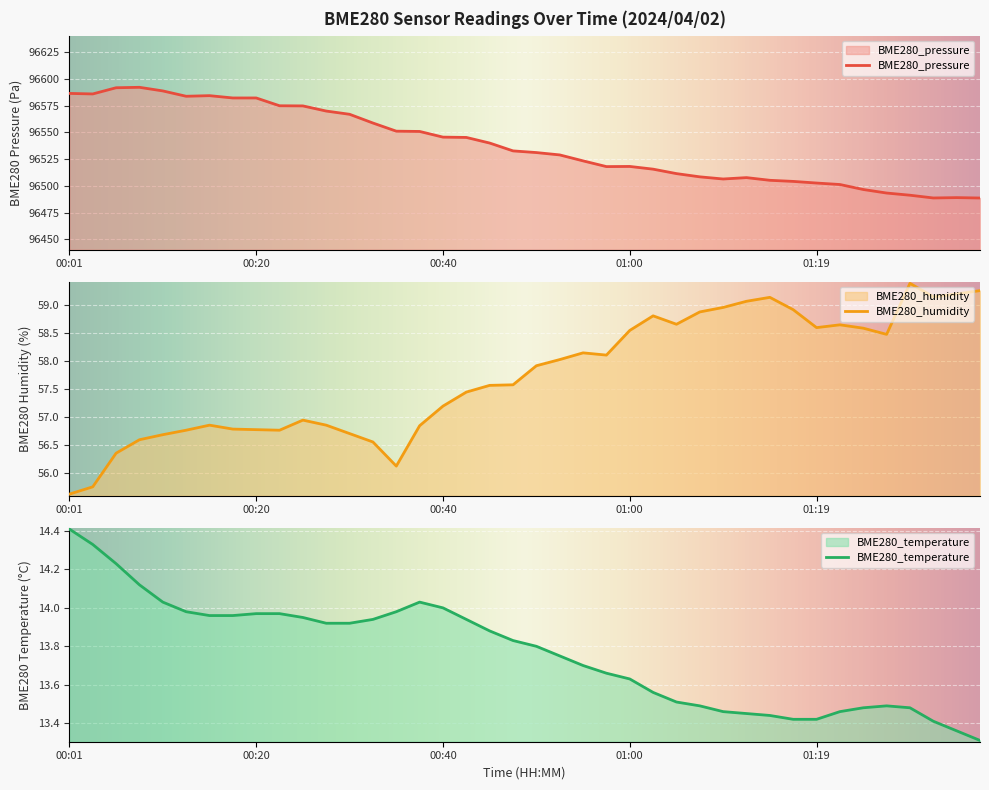

At which category does the chart reach its peak across all series?

00:08